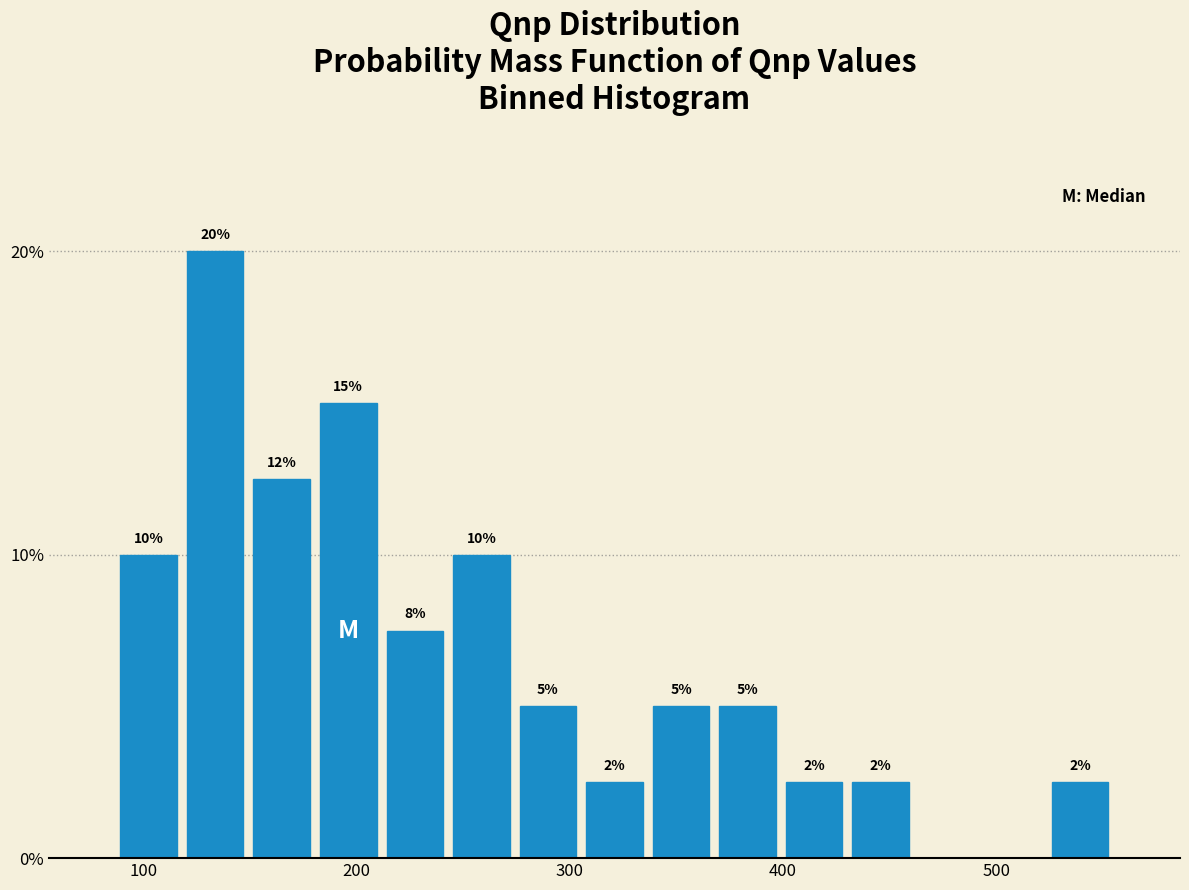

Around what value on the x-axis is the tallest bar? Give the approximate position of its centre, as read against the axis.

130